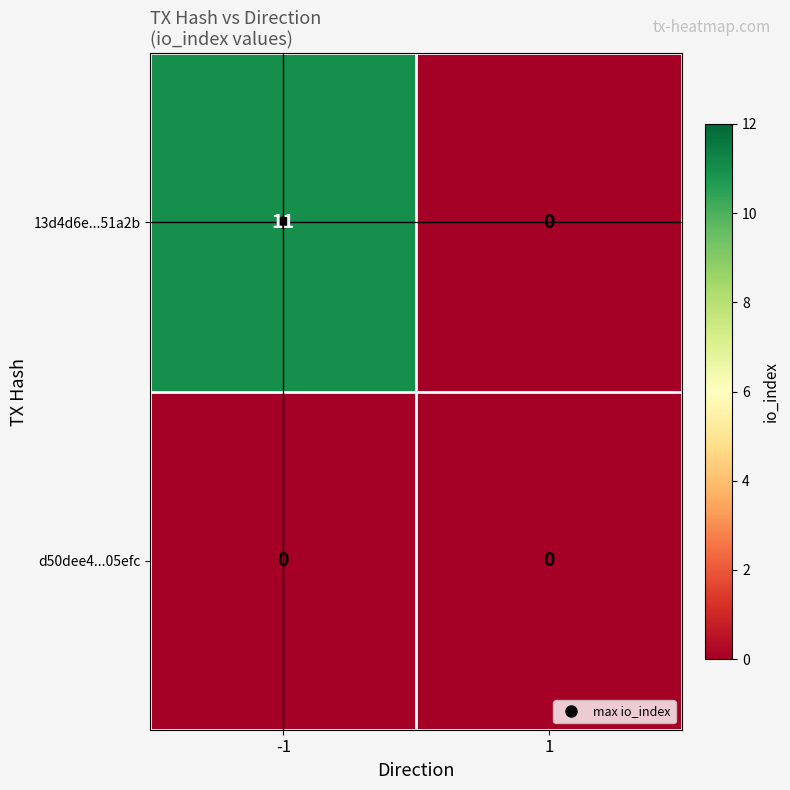

Which series has the largest total across all categories?

13d4d6e...51a2b